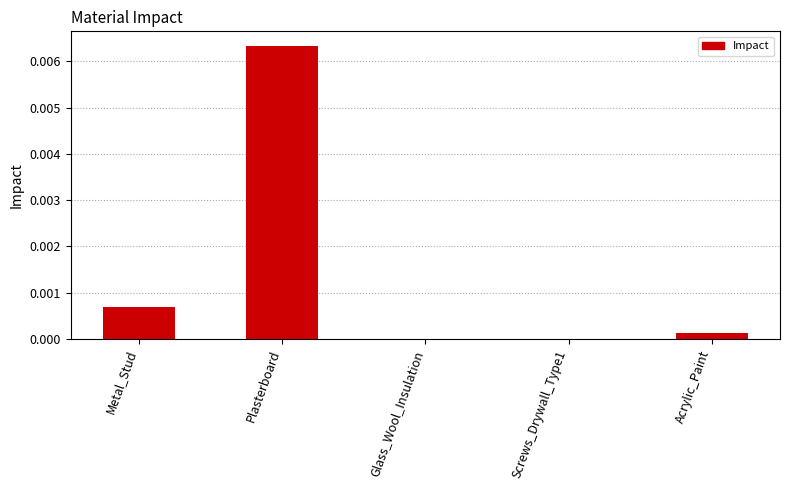

The chart shows a value of 0.0 at Metal_Stud. True or false?

True